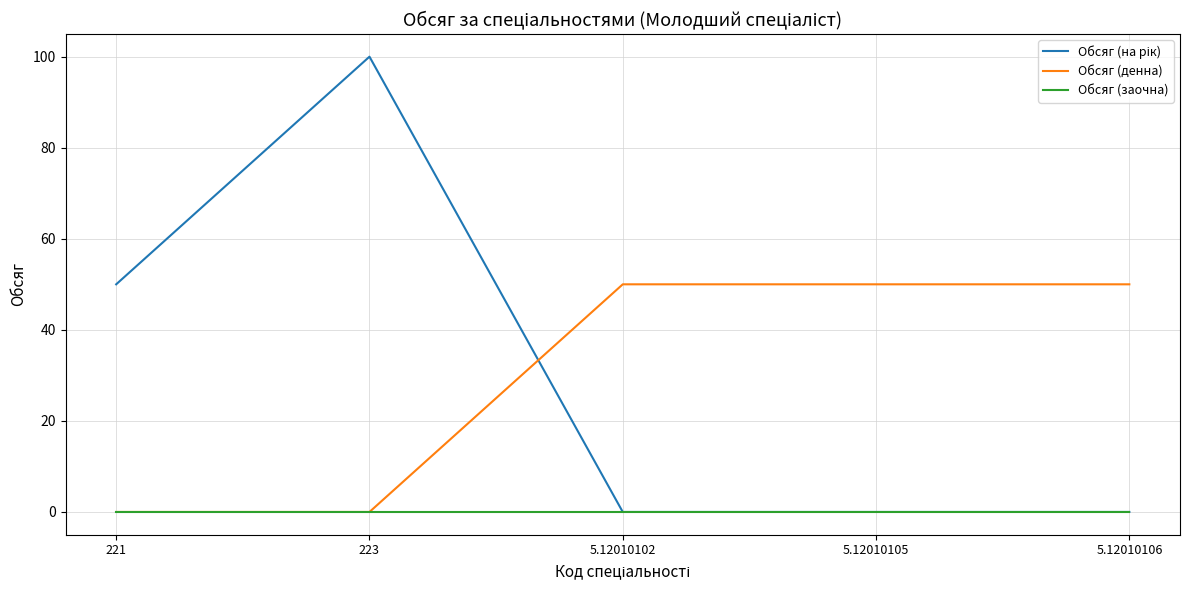

What is the maximum value for Обсяг (денна)?

50